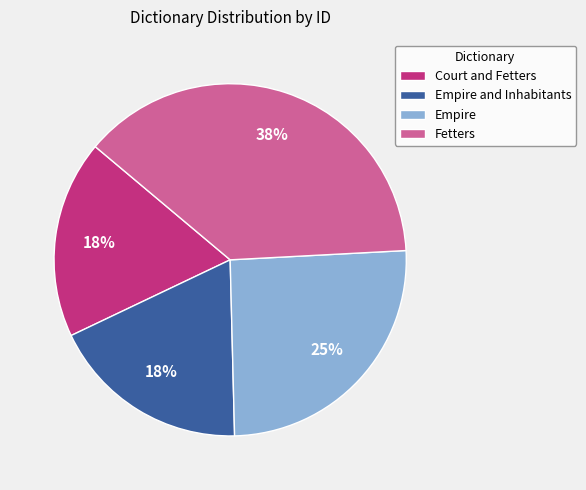

To the nearest percent, what portion does Empire represent?

25%